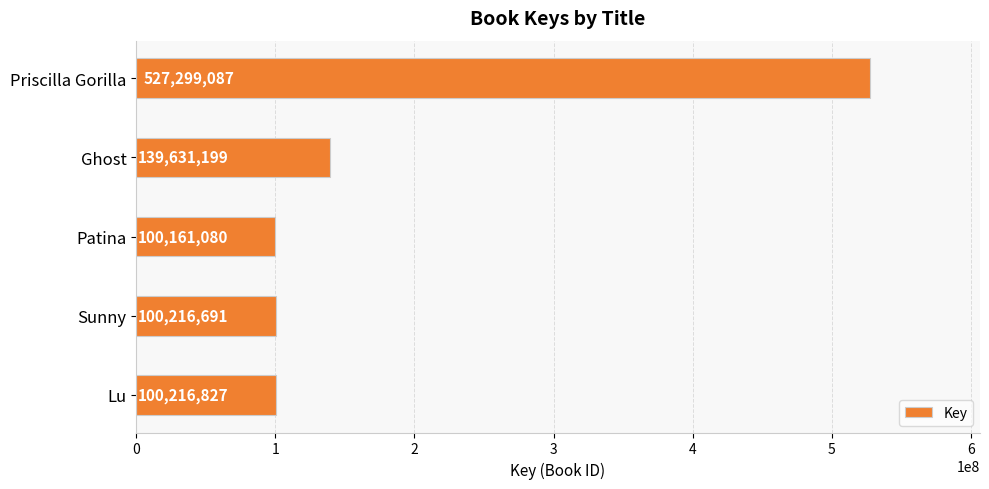

Reading top to bottom, what are all the values shown in this chart?

Priscilla Gorilla=527299087	Ghost=139631199	Patina=100161080	Sunny=100216691	Lu=100216827